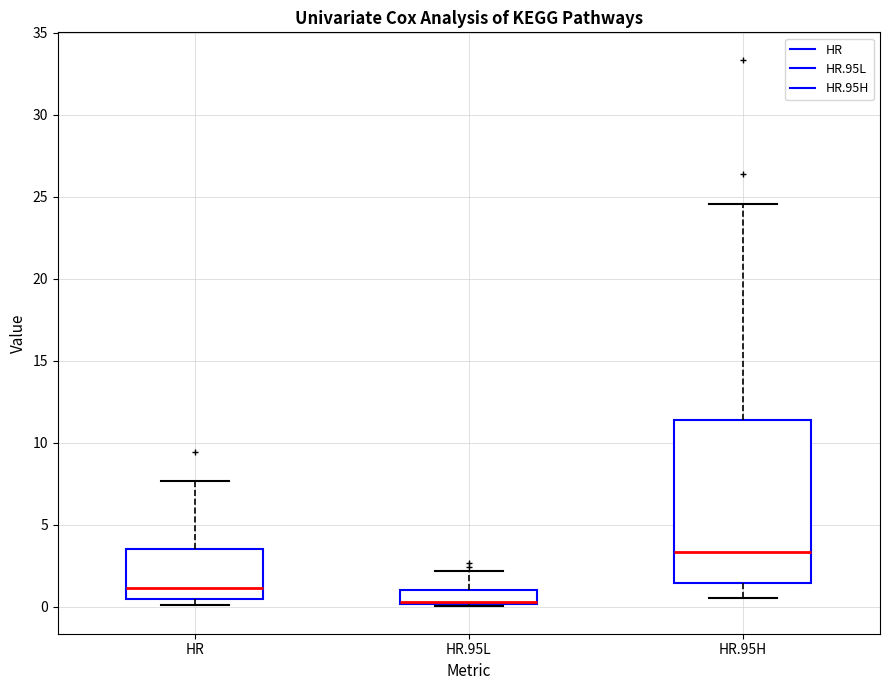

Reading left to right, transcribe this box plot: for each box, give where its median line is, the range the box spans, and where its two whiskers end, as read against the y-axis. The values are not printed on the chart, so give them approximately, as read against the axis.

HR: median 1.0, box 0.5 to 3.5, whiskers 0.0 to 7.5
HR.95L: median 0.5 (drawn on the box's lower edge), box 0.0 to 1.0, whiskers 0.0 (just below the box's lower edge) to 2.0
HR.95H: median 3.5, box 1.5 to 11.5, whiskers 0.5 to 24.5